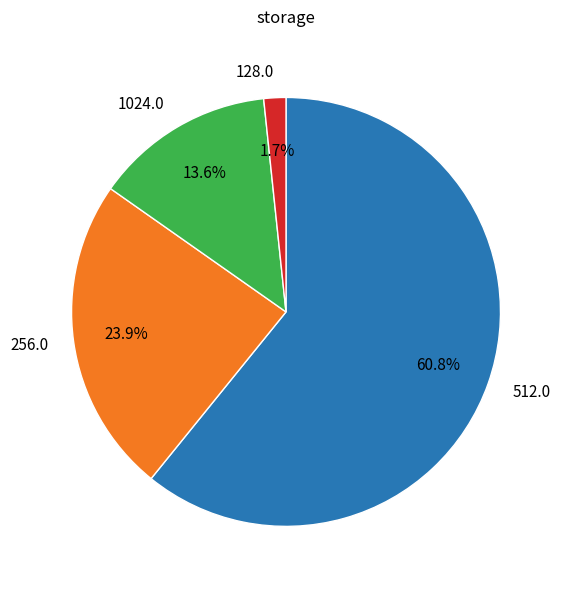

Is there any slice that represents more than half of the pie?

Yes